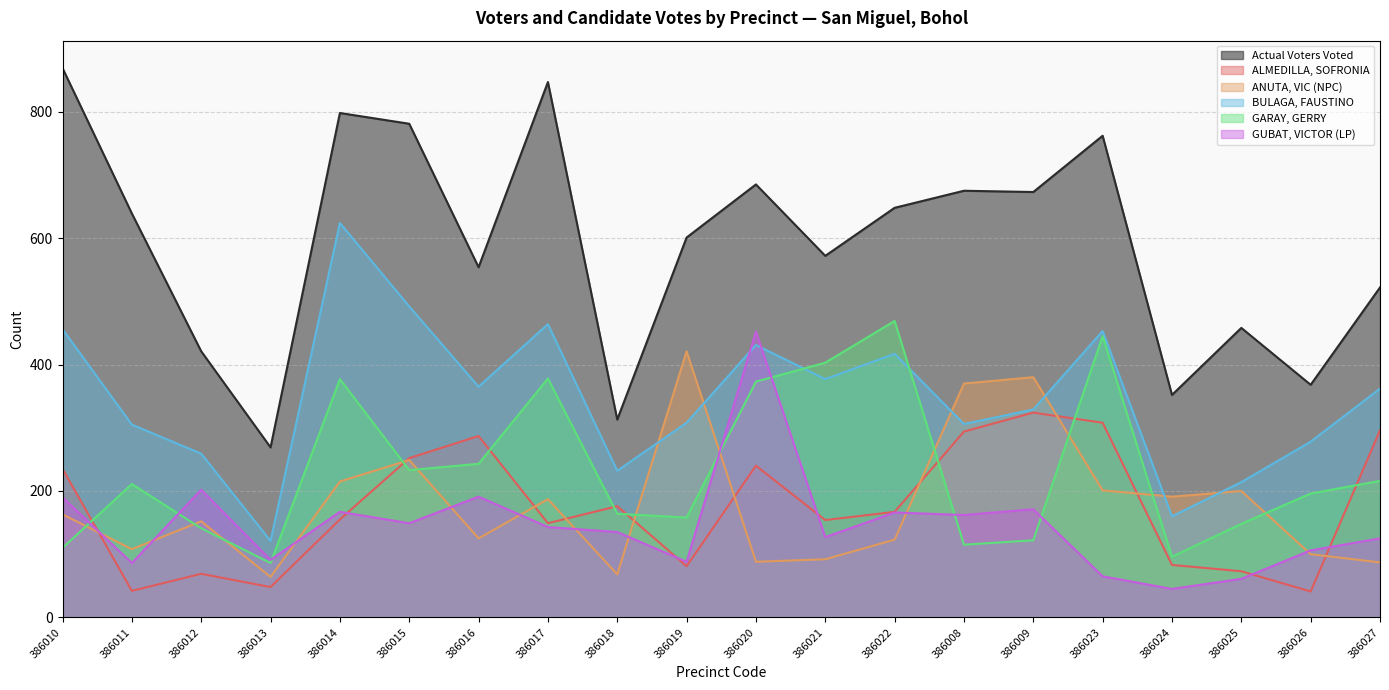

What is the difference between the maximum and minimum values in the ALMEDILLA, SOFRONIA series?

283